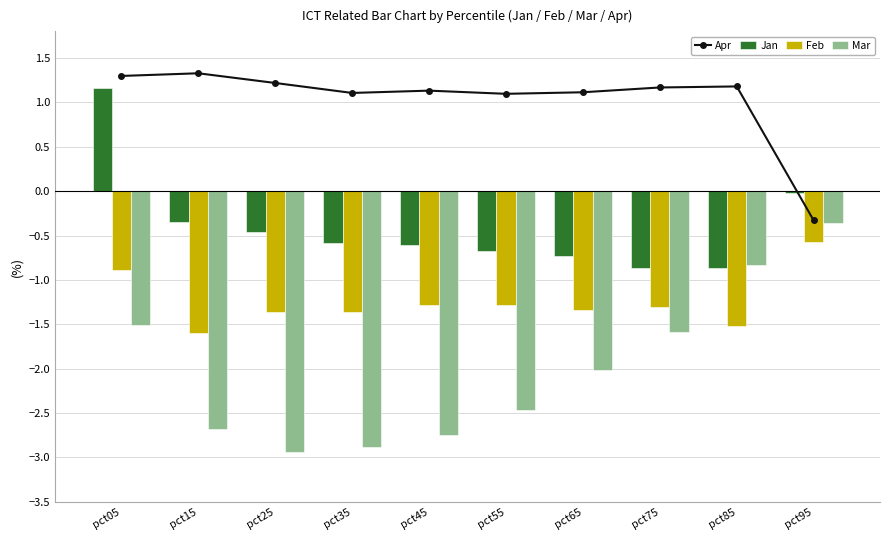

What is the difference between the maximum and minimum values in the Apr series?

1.7